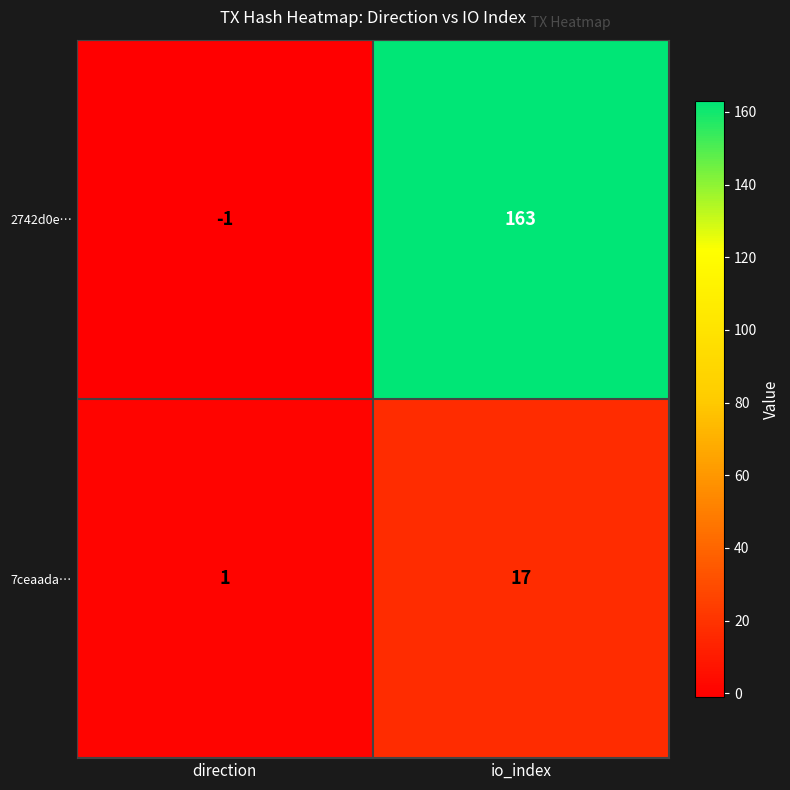

How many series are shown in this chart?

2